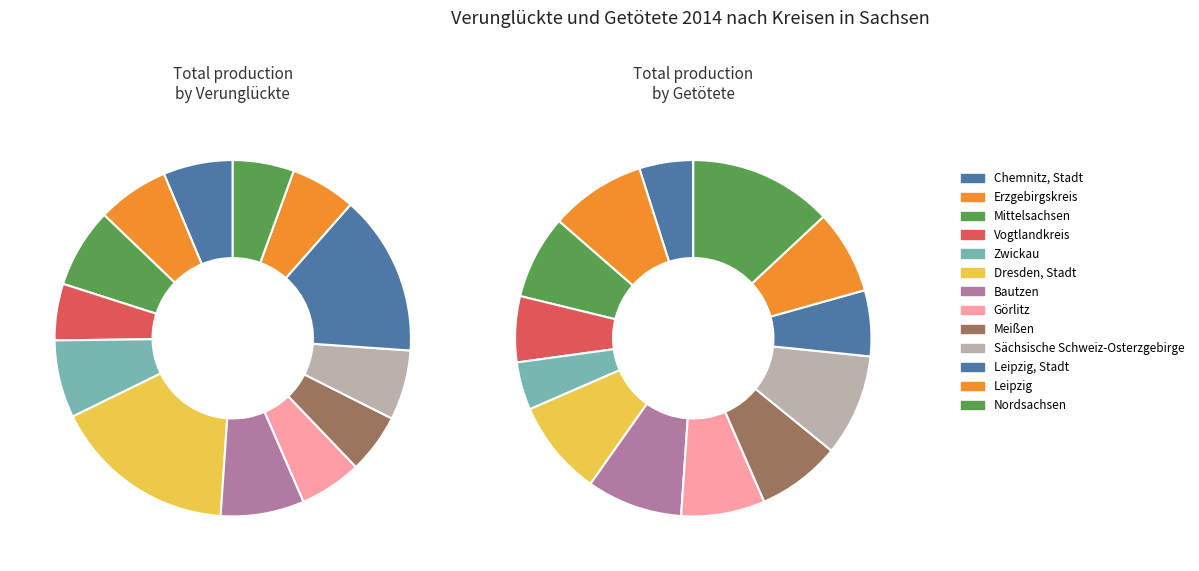

Is Leipzig, Stadt the majority of the pie?

No